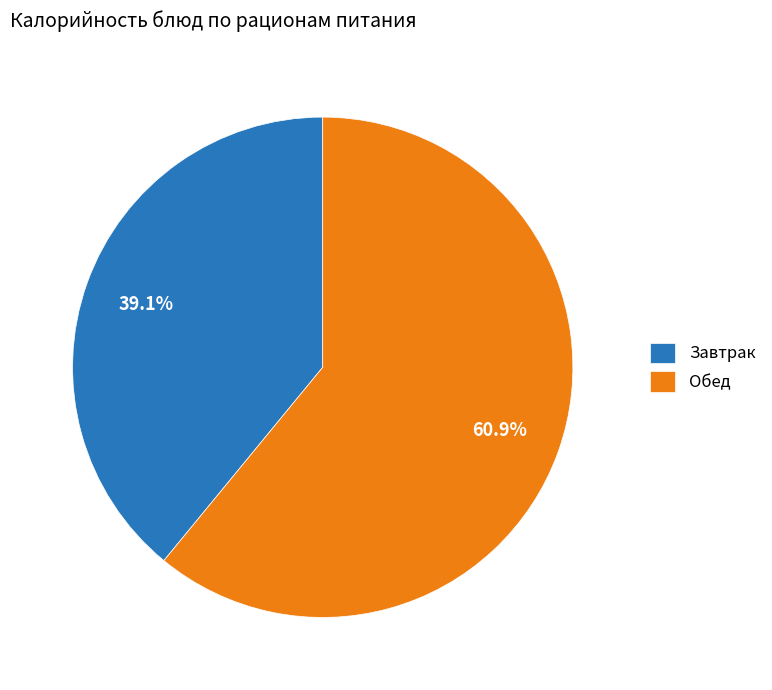

Approximately how many times larger is the value at Обед compared to Завтрак?

1.6